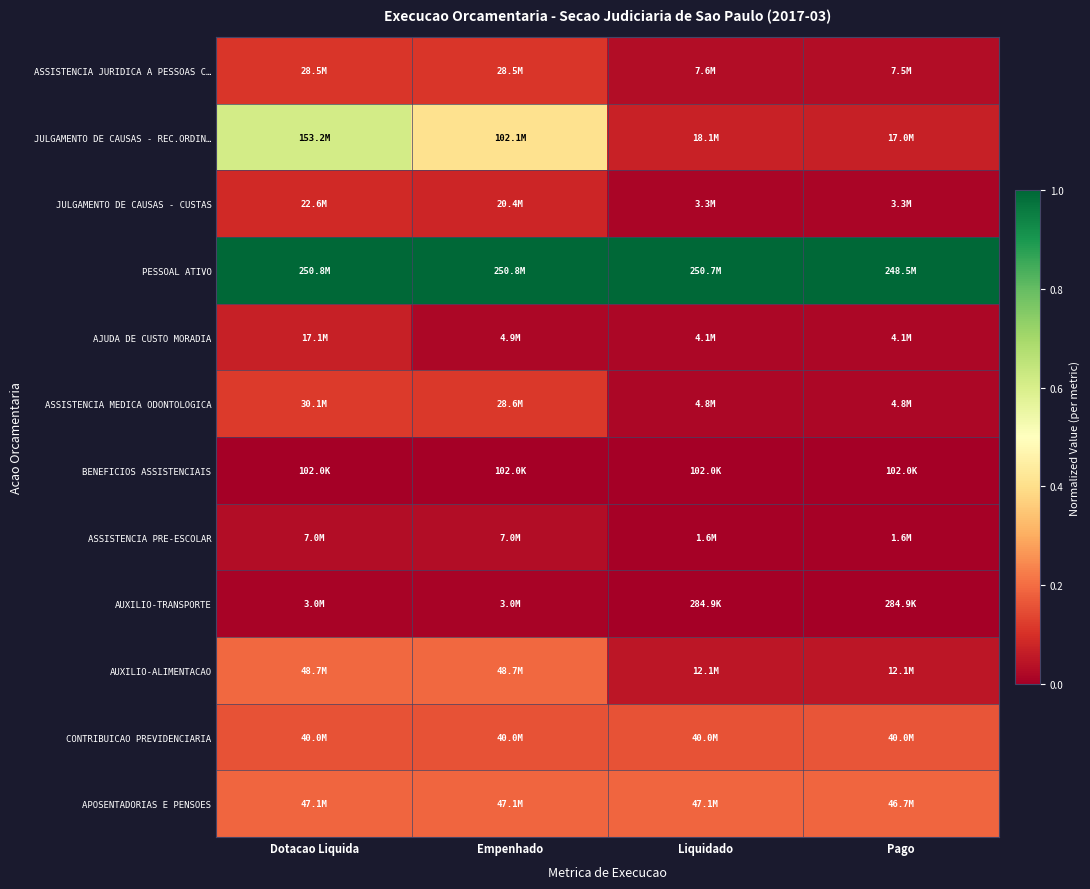

Which series has the largest range (max minus min)?

JULGAMENTO DE CAUSAS - REC.ORDIN…